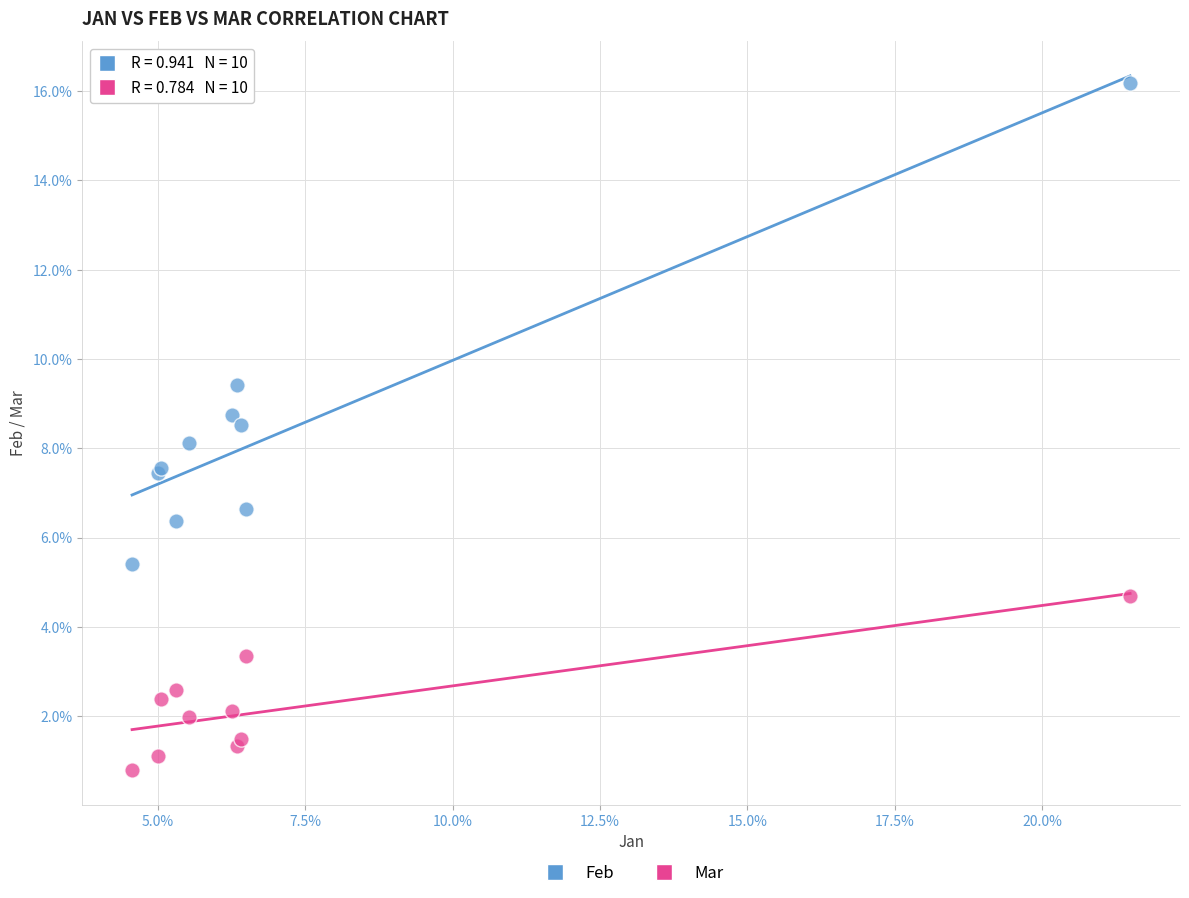

Which series has the widest spread of Y values?

Feb